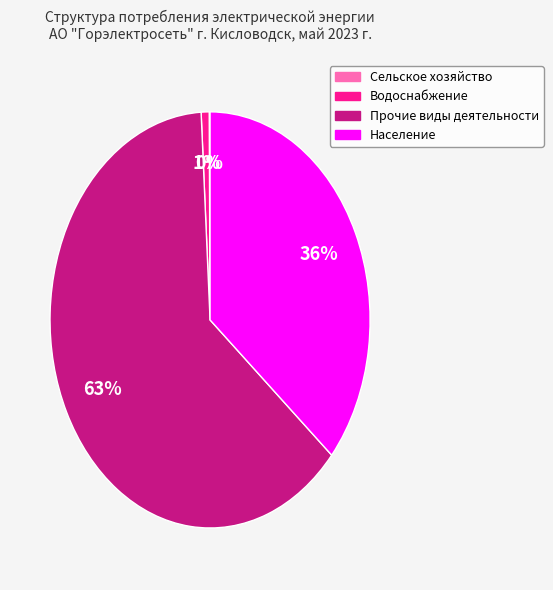

The Население slice represents 26% of the pie. True or false?

False